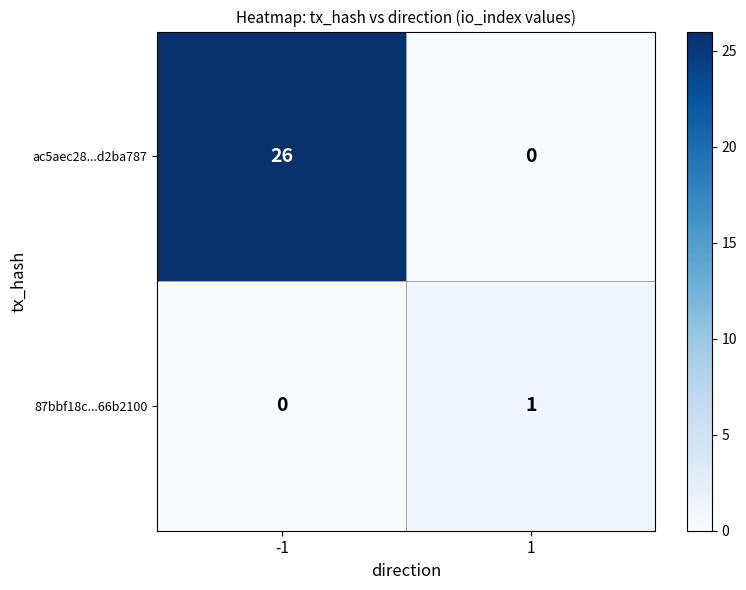

Which series changed the most between -1 and 1?

ac5aec28...d2ba787